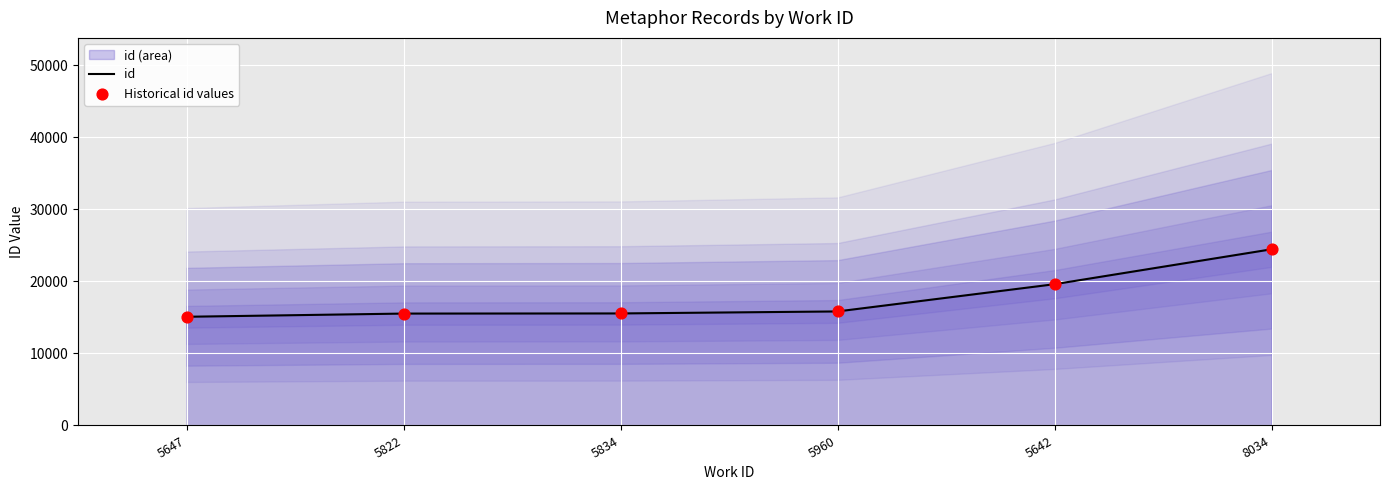

Which series has the widest spread of Y values?

id